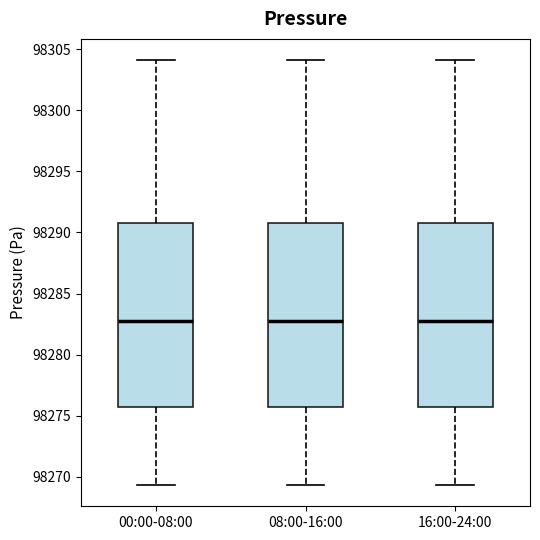

Reading left to right, transcribe this box plot: for each box, give where its median line is, the range the box spans, and where its two whiskers end, as read against the y-axis. The values are not printed on the chart, so give them approximately, as read against the axis.

00:00-08:00: median 98283.0, box 98275.5 to 98291.0, whiskers 98269.5 to 98304.0
08:00-16:00: median 98283.0, box 98275.5 to 98291.0, whiskers 98269.5 to 98304.0
16:00-24:00: median 98283.0, box 98275.5 to 98291.0, whiskers 98269.5 to 98304.0